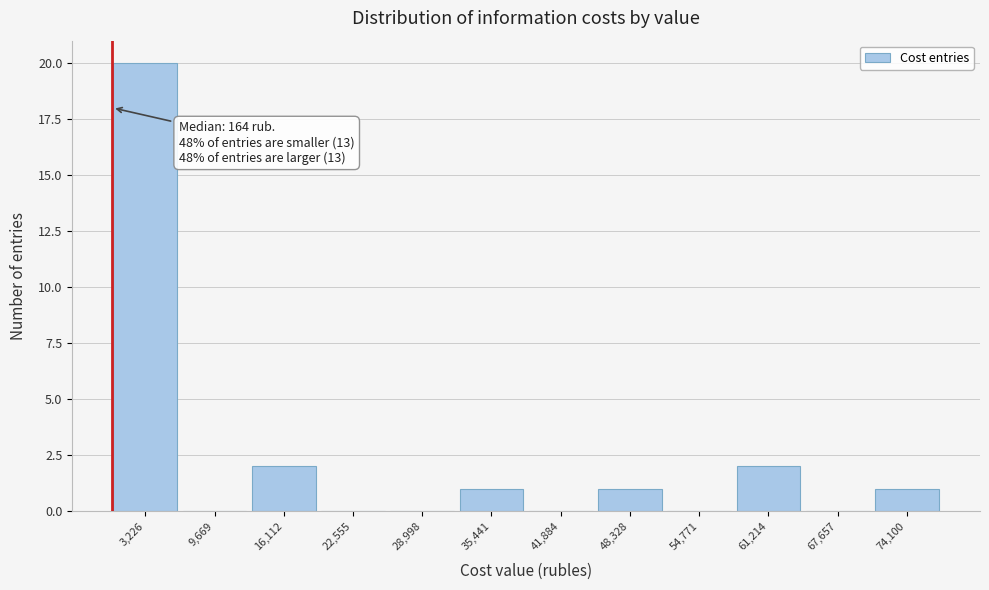

Over which range of the x-axis is the bar tallest?

0 to 6000